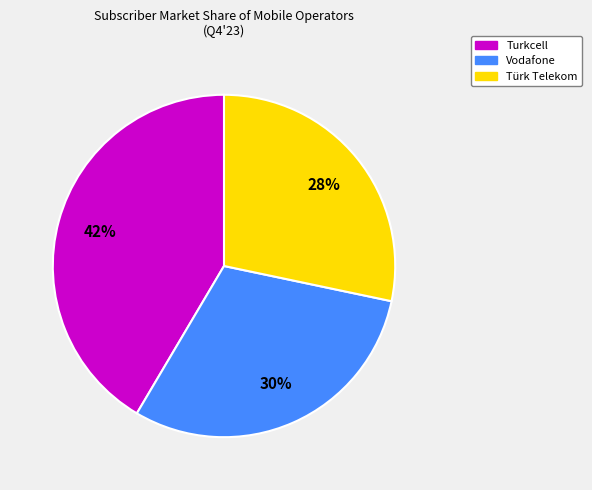

What is the ratio of the value at Türk Telekom to the value at Vodafone?

0.9